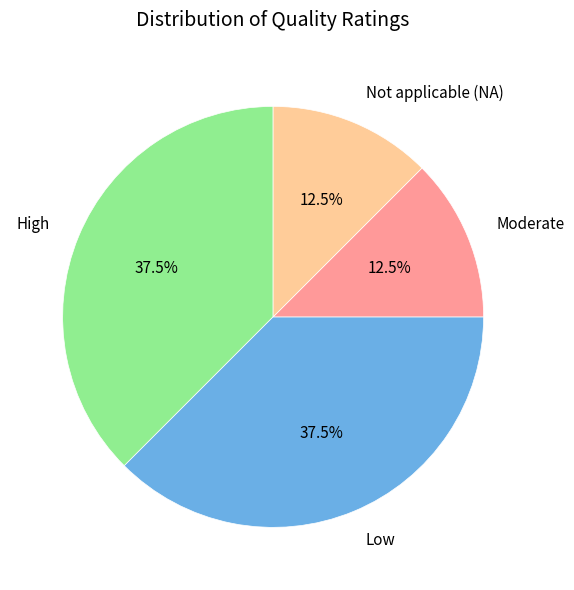

Does any single category account for the majority?

No